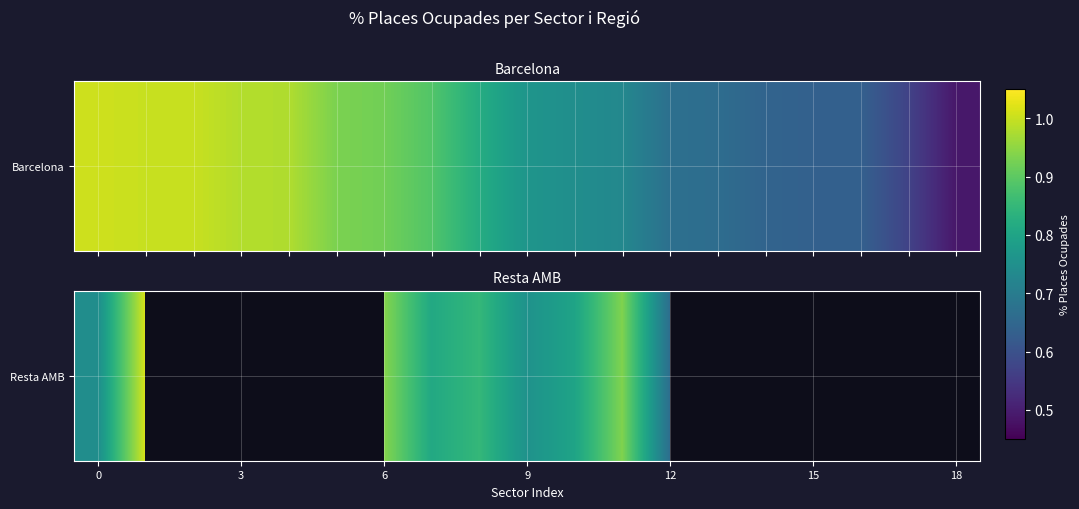

Read the value at 0.

0.7